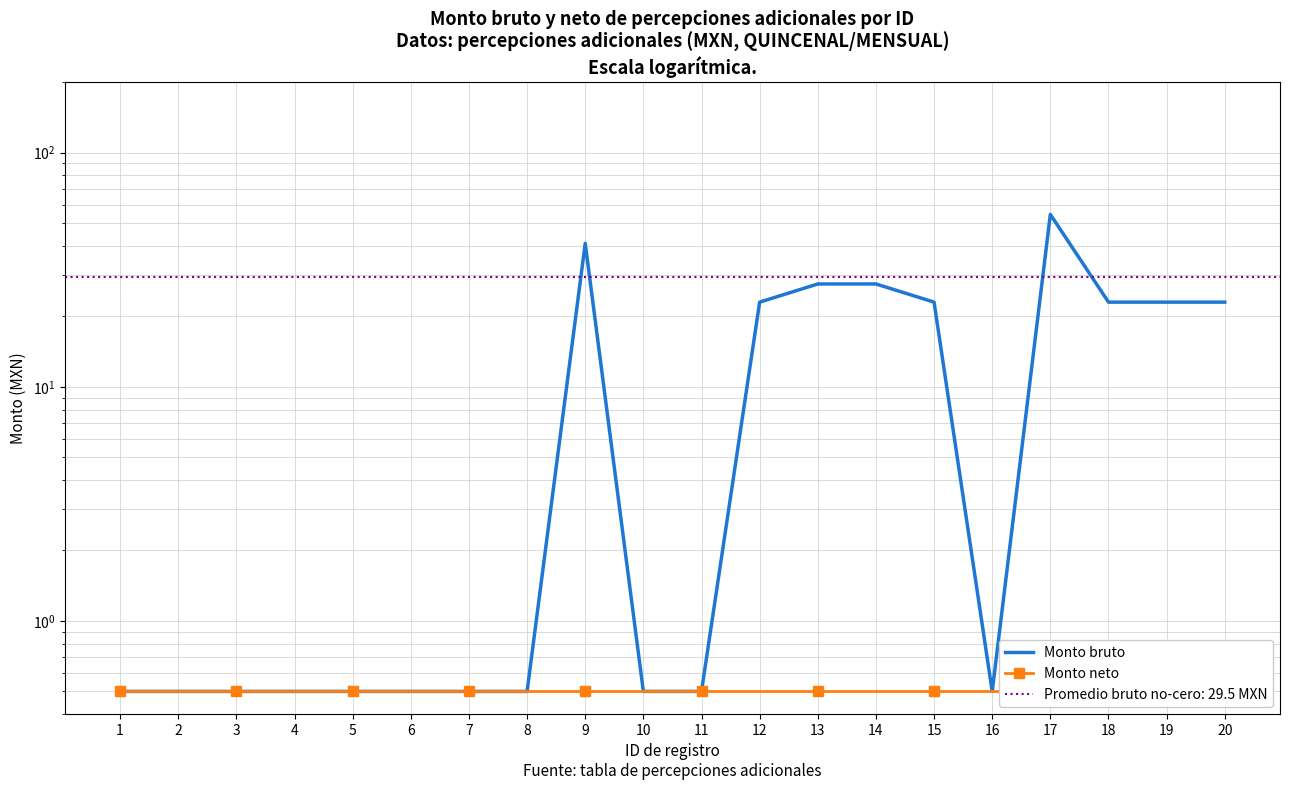

Which series changed the most between 13 and 14?

Monto bruto